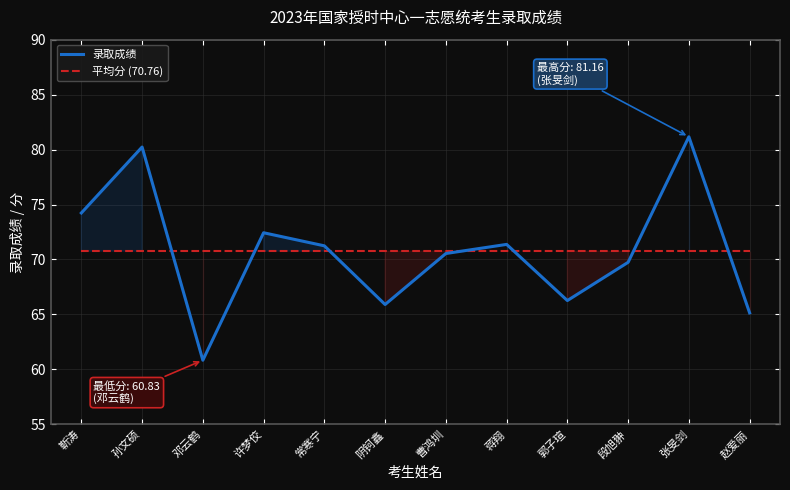

What is the value of the 录取成绩 point at the 1st from the left?

74.2